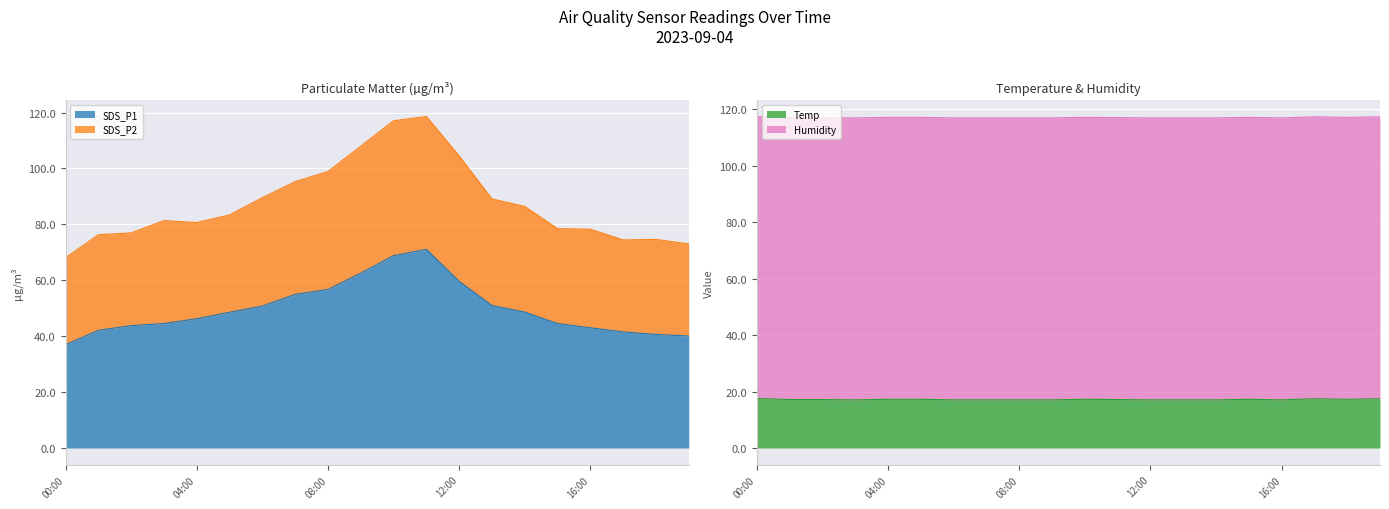

What is the lowest value of the SDS_P1 series?

37.0